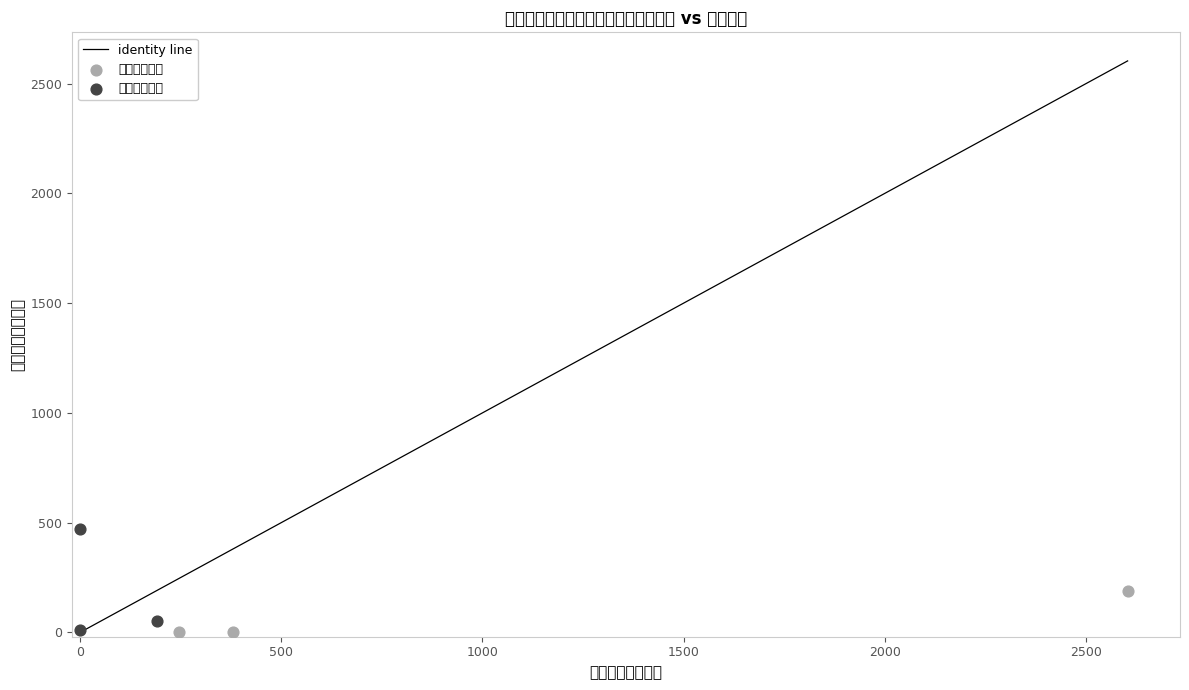

Which series reaches the maximum Y coordinate?

项目支出主导